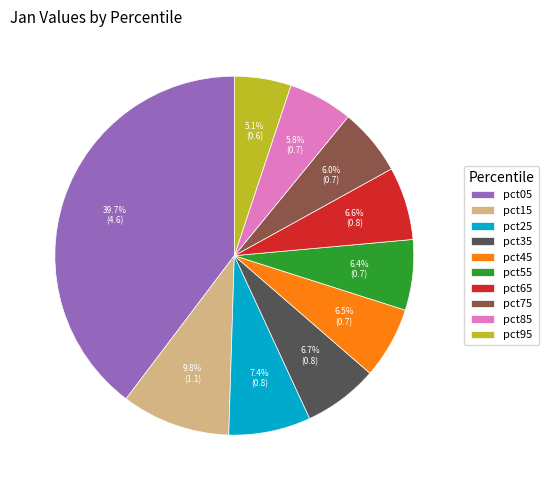

How many slices are in this pie chart?

10